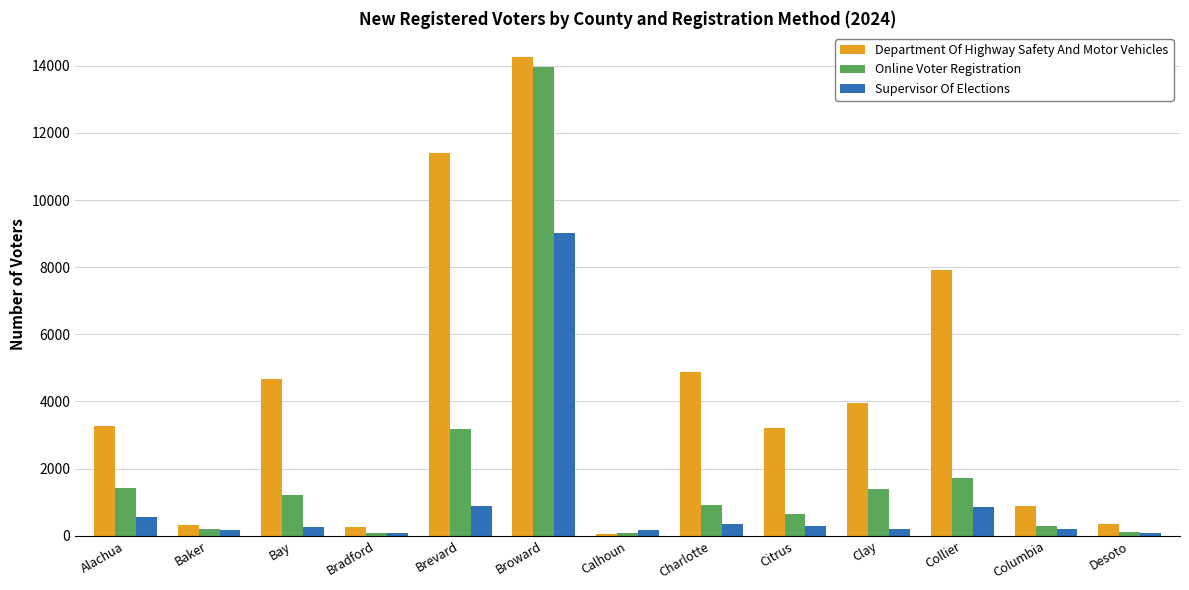

Rank the series by their average value, from lowest to highest.

Supervisor Of Elections, Online Voter Registration, Department Of Highway Safety And Motor Vehicles